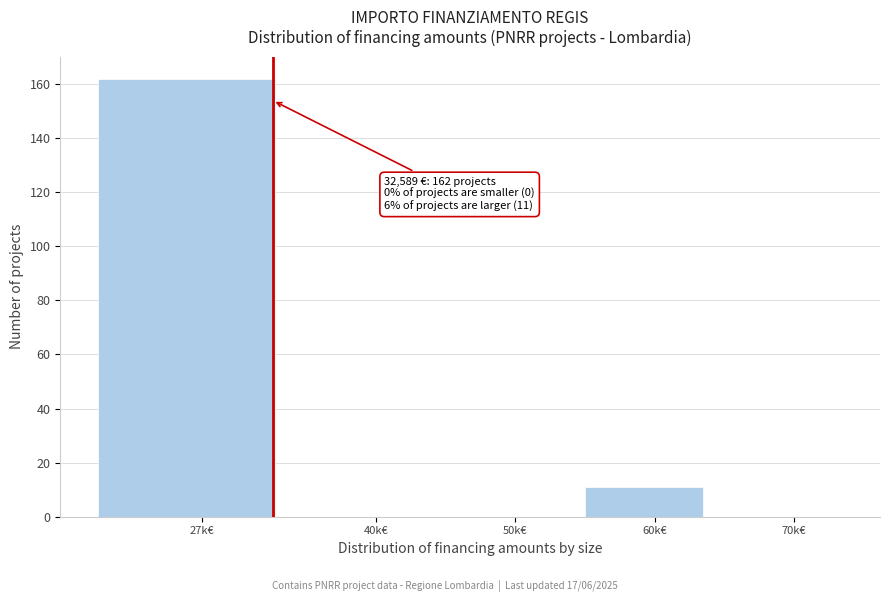

Reading right to left, what are all the values shown in this chart?

70k€=0	60k€=11	50k€=0	40k€=0	27k€=162